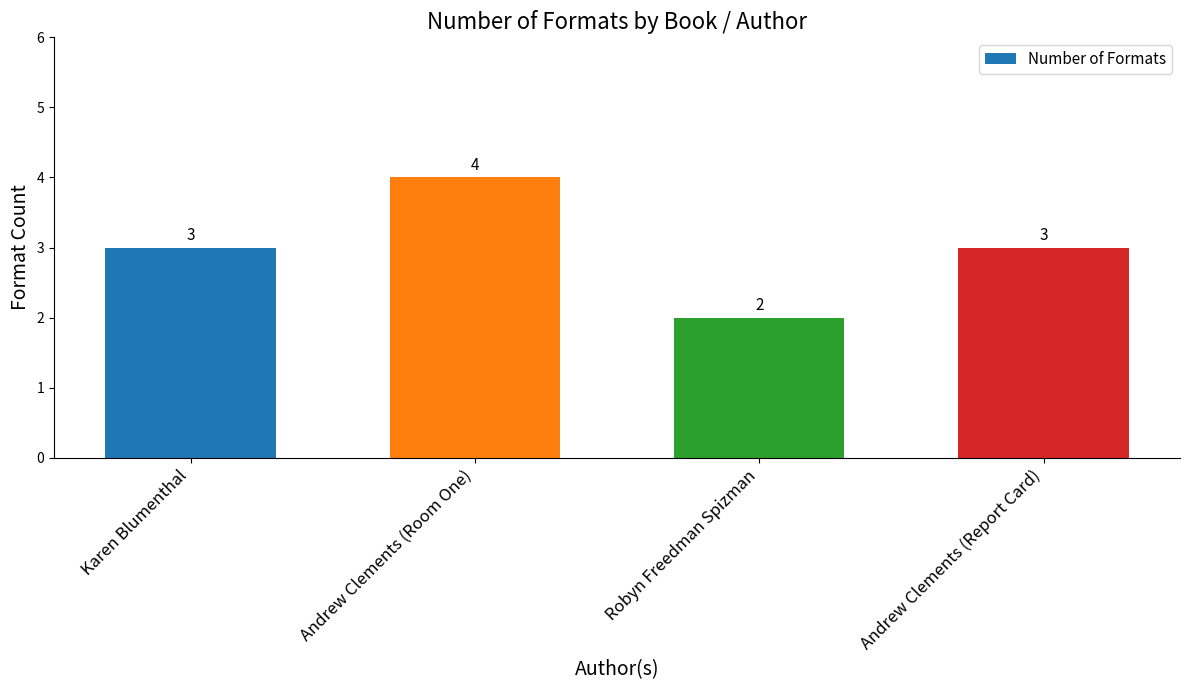

Between Karen Blumenthal and Andrew Clements (Room One), which is larger?

Andrew Clements (Room One)